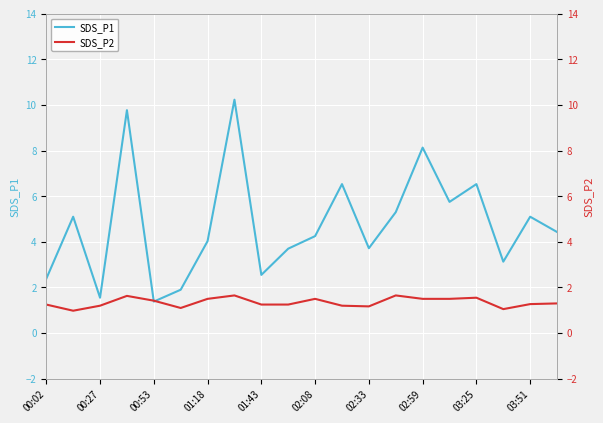

The value of SDS_P1 at 02:33 is 2.6. True or false?

False